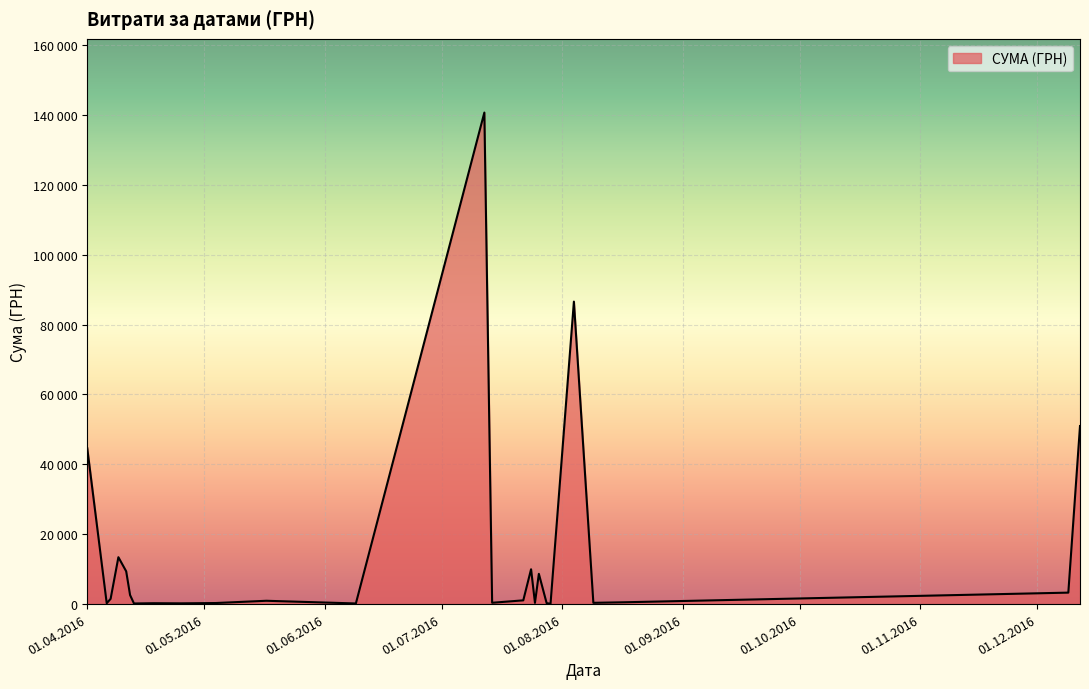

Does the chart have visible grid lines?

Yes